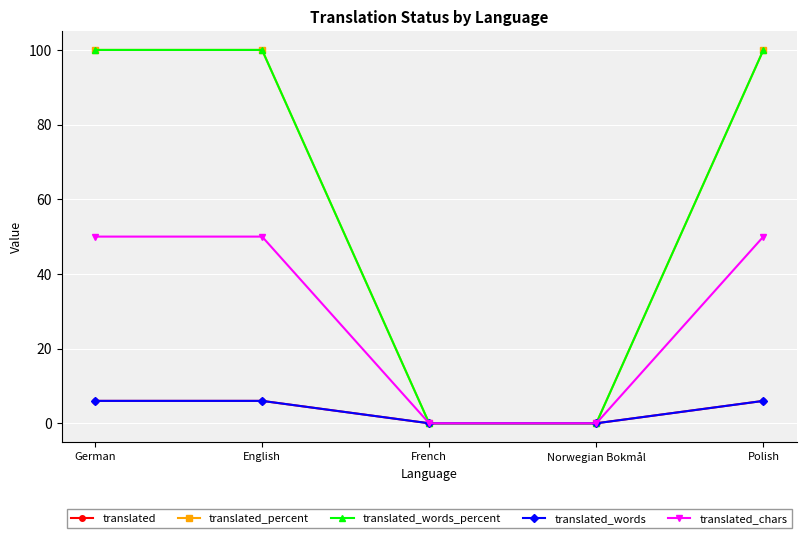

What is the label of the 2nd point from the left?

English